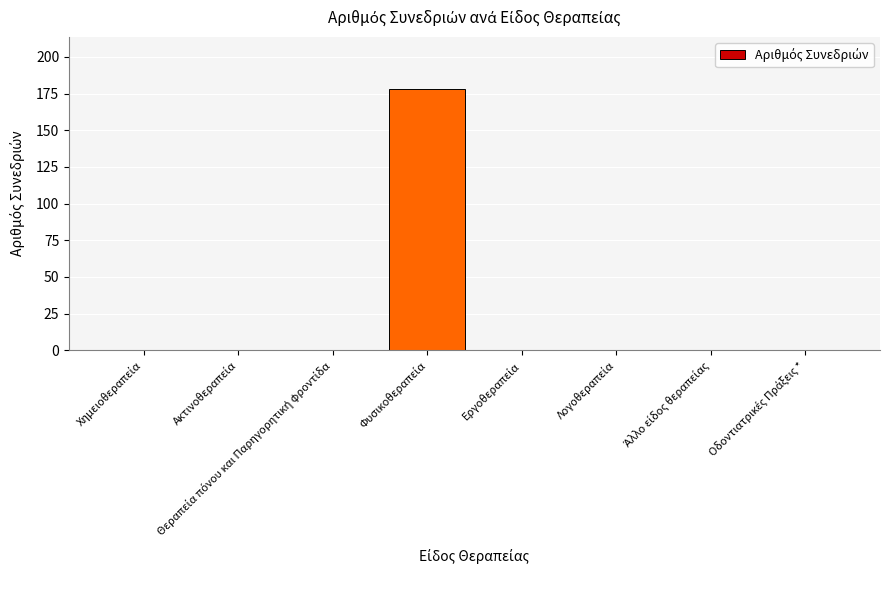

What is the maximum value shown in the chart?

178